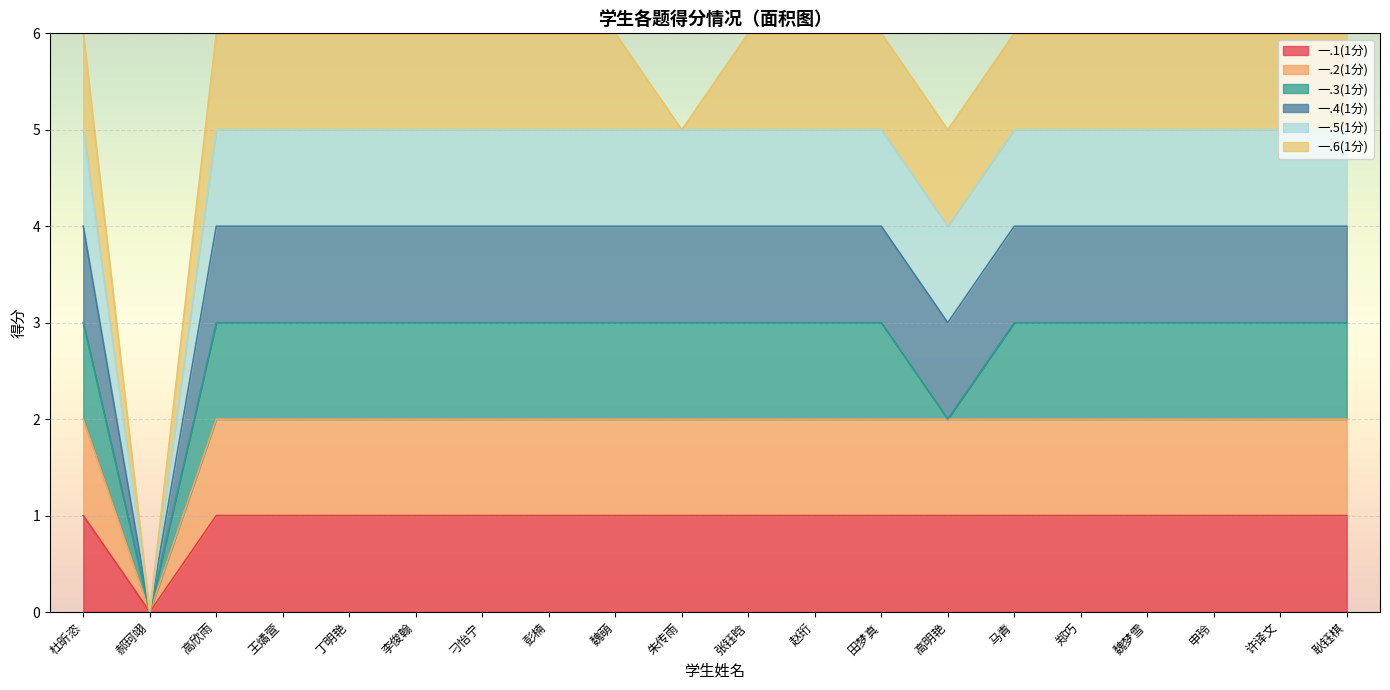

True or false: 一.2(1分) has more than 1 interior local peaks.

False